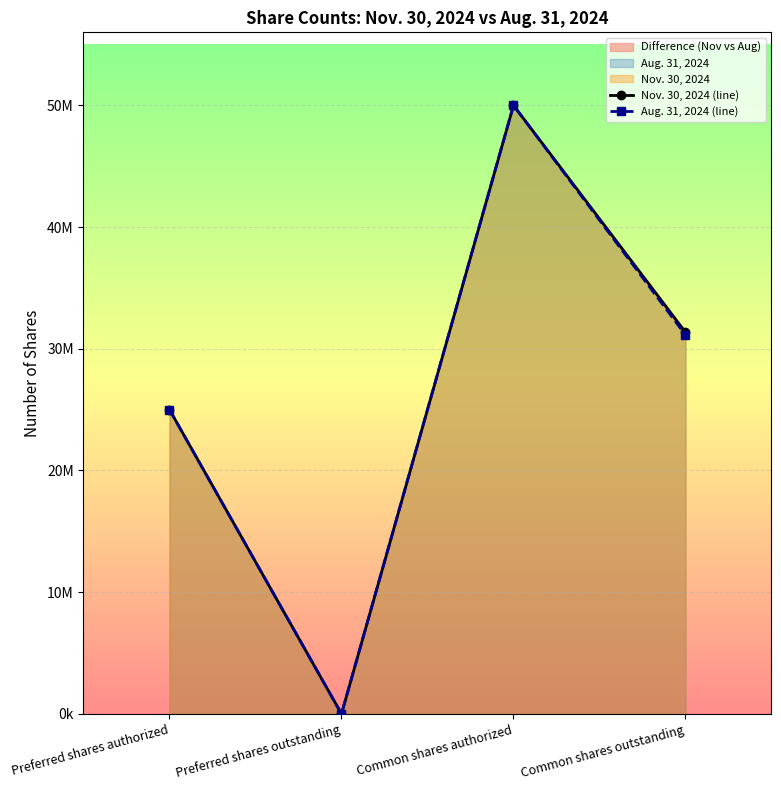

At which label does Aug. 31, 2024 (line) reach its peak?

Common shares authorized